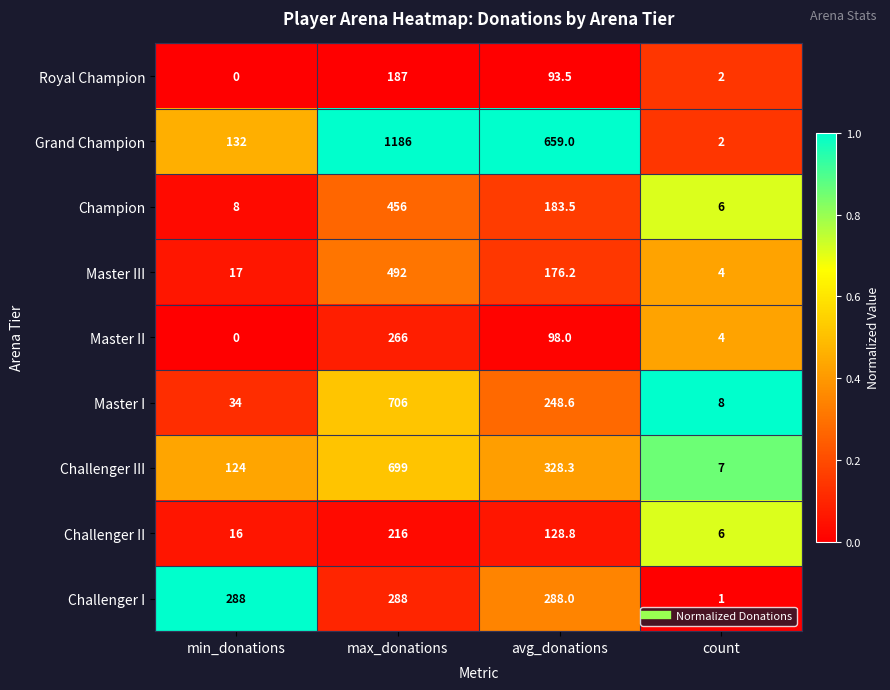

Which series has the largest total across all categories?

Grand Champion